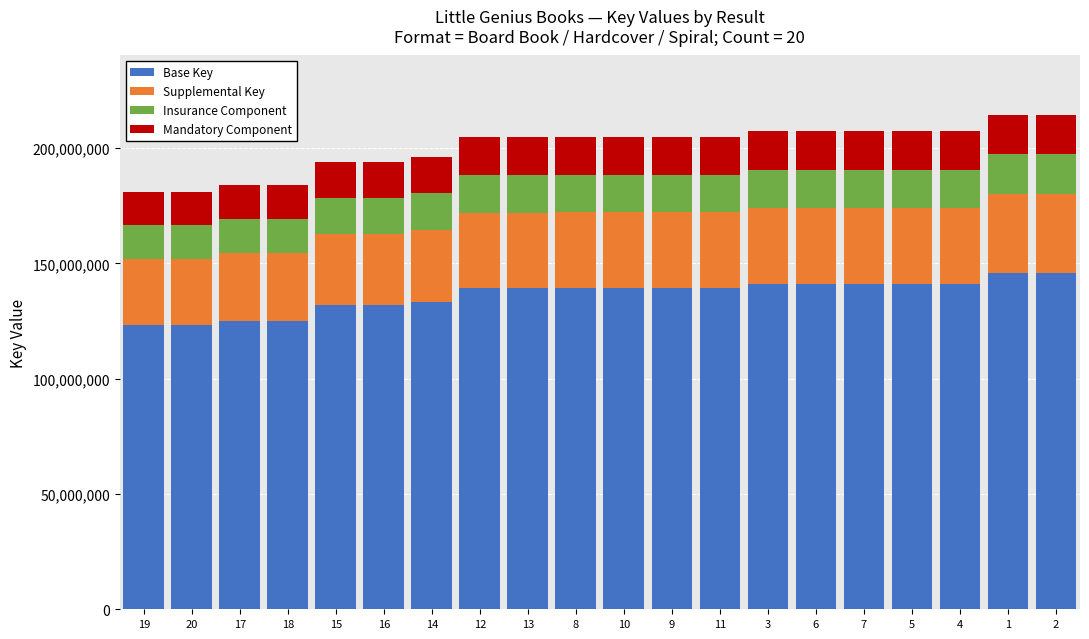

What is the highest value of the Base Key series?

145849326